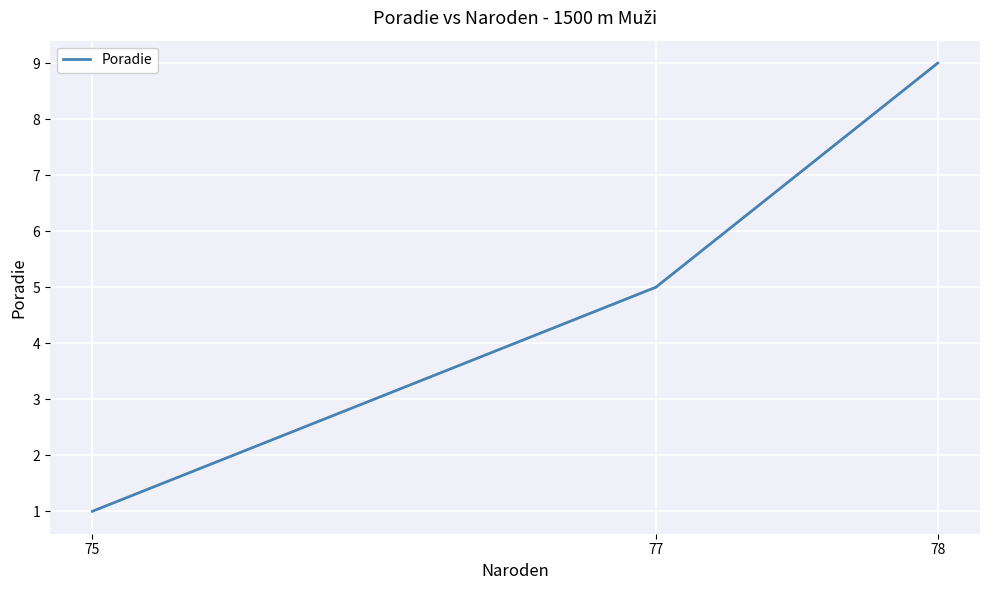

What is the ratio of the value at 78 to the value at 77?

1.8